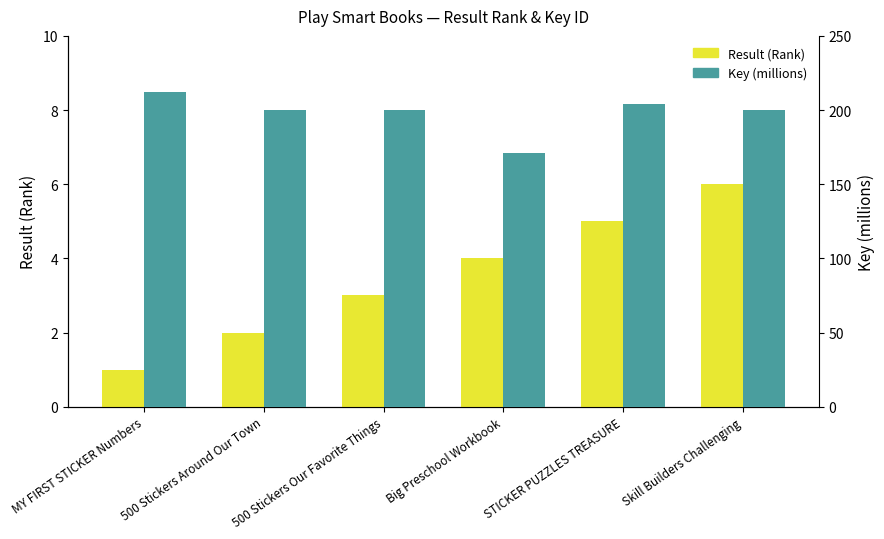

True or false: Key has a value of 200.0 at Skill Builders Challenging.

True